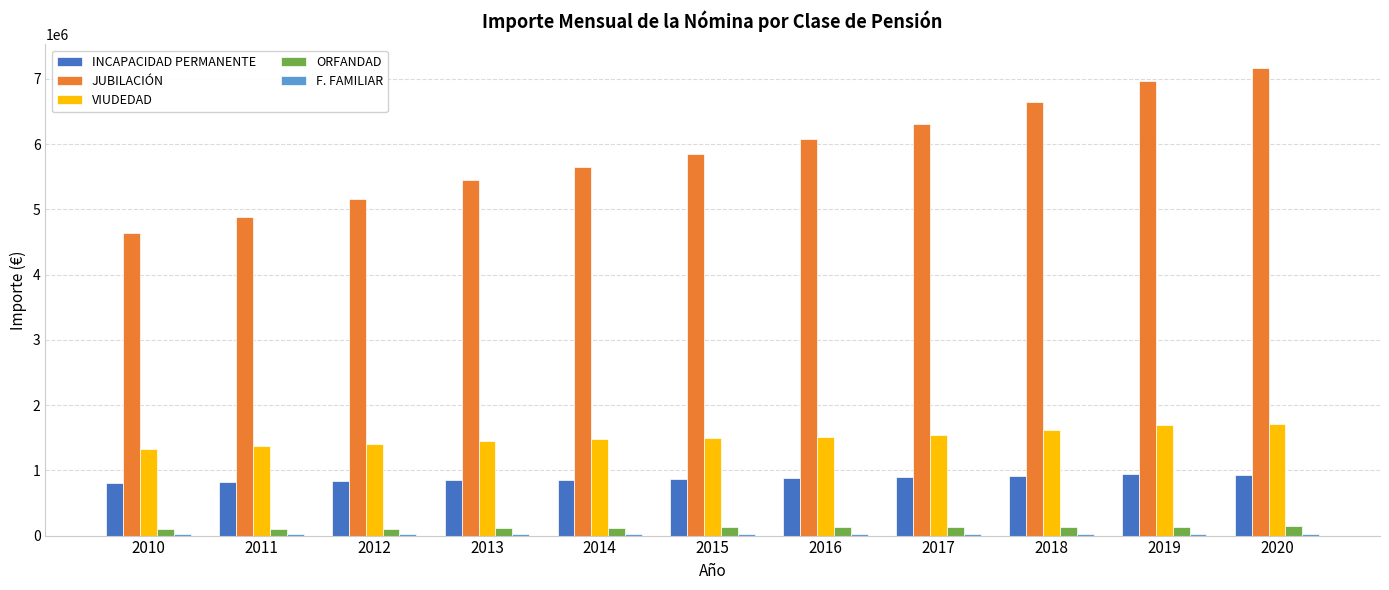

Count the number of categories in the chart.

11